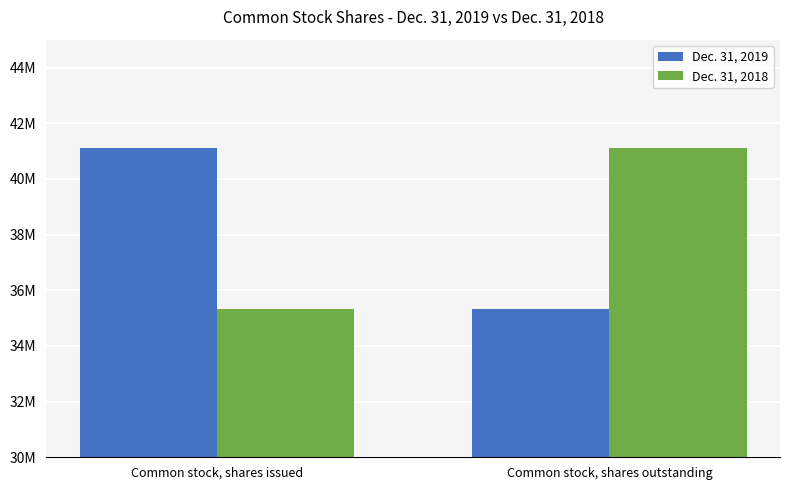

What position from the left is Common stock, shares outstanding?

2